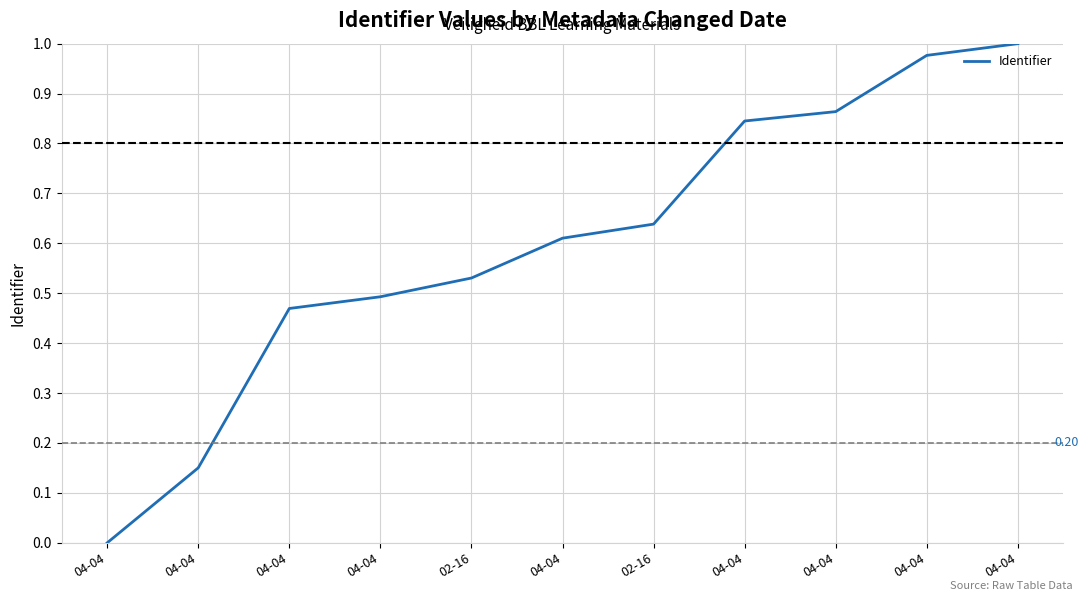

Count the number of categories in the chart.

11